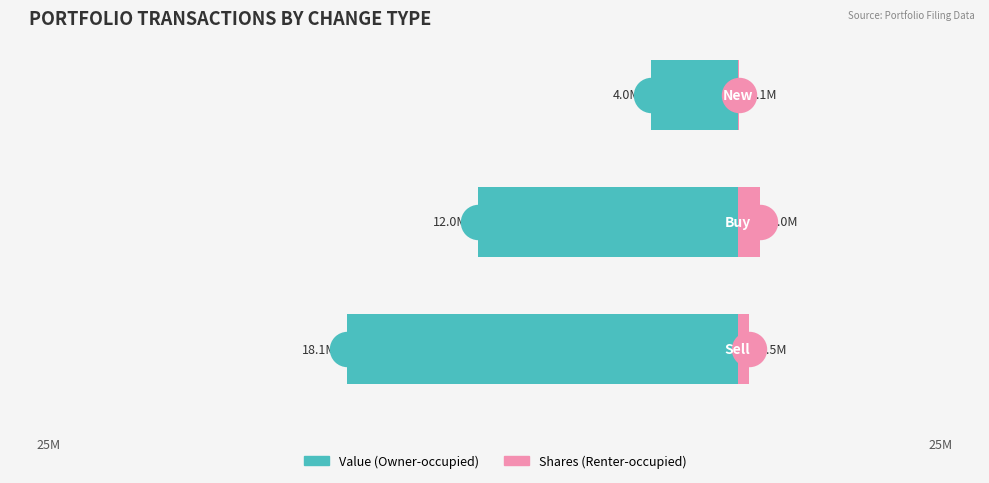

What are all the series names shown in the legend?

Value (Owner-occupied), Shares (Renter-occupied)